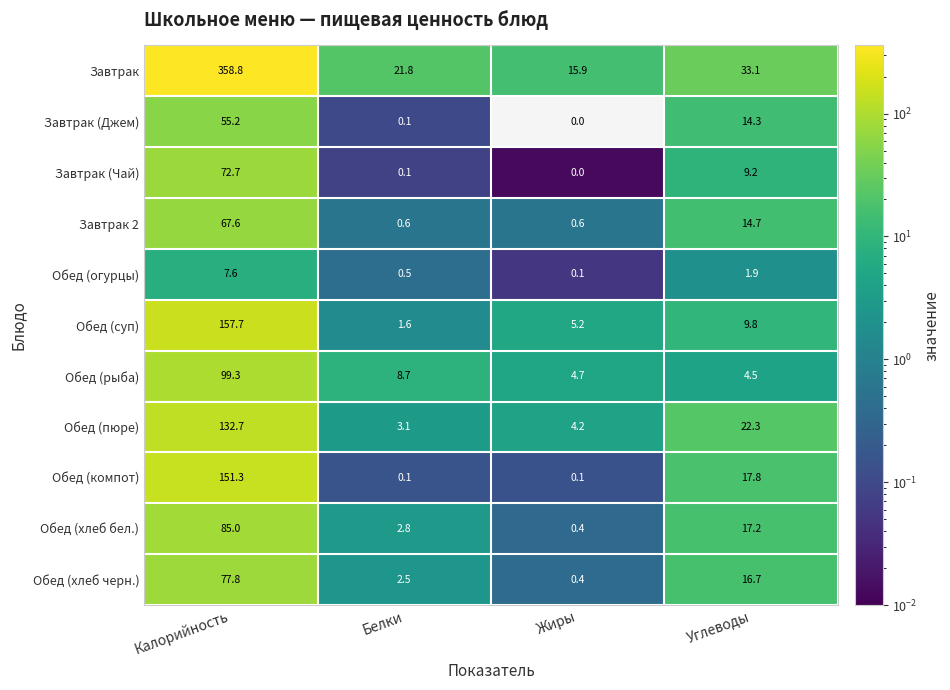

Which series has the largest range (max minus min)?

Завтрак